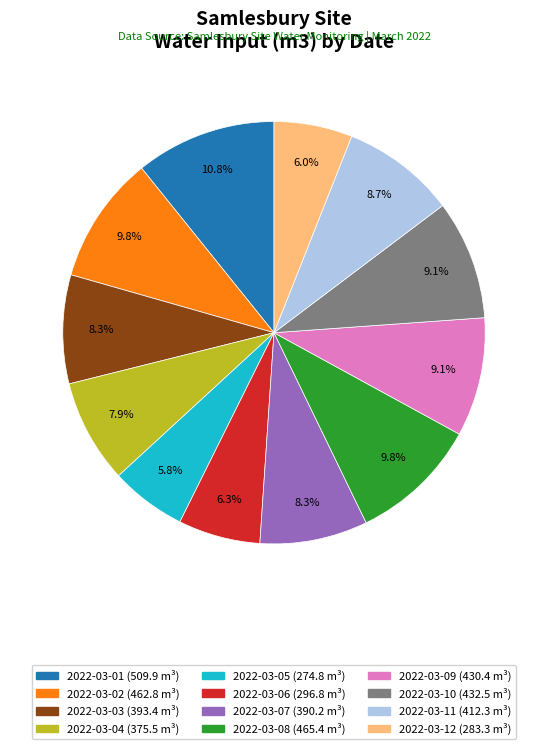

Approximately how many times larger is the value at 2022-03-08 compared to 2022-03-09?

1.1